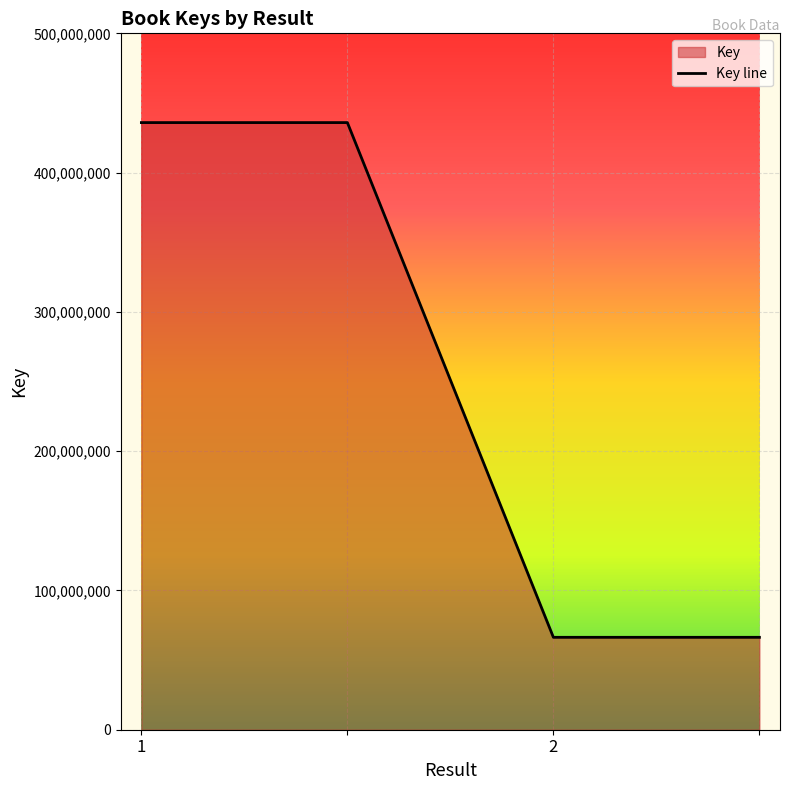

What is the label of the 2nd point from the right?

2